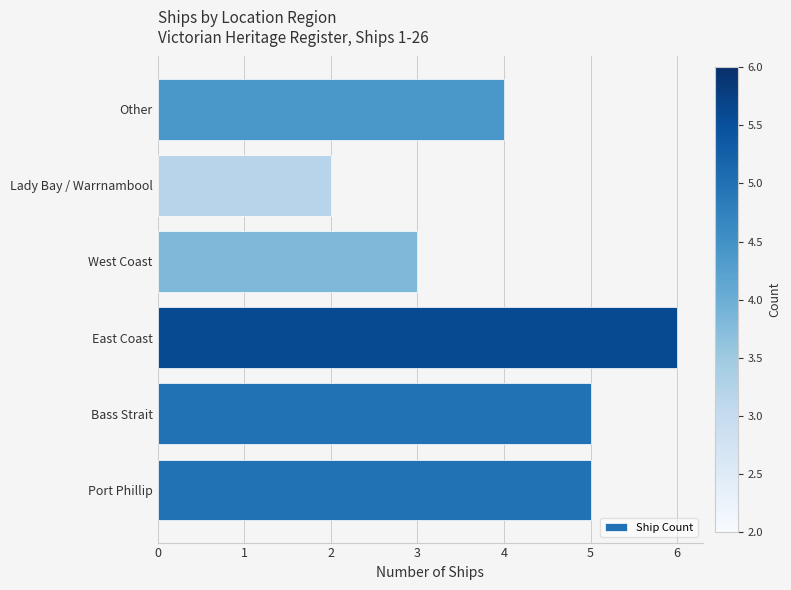

What is the ratio of the value at Bass Strait to the value at East Coast?

0.8